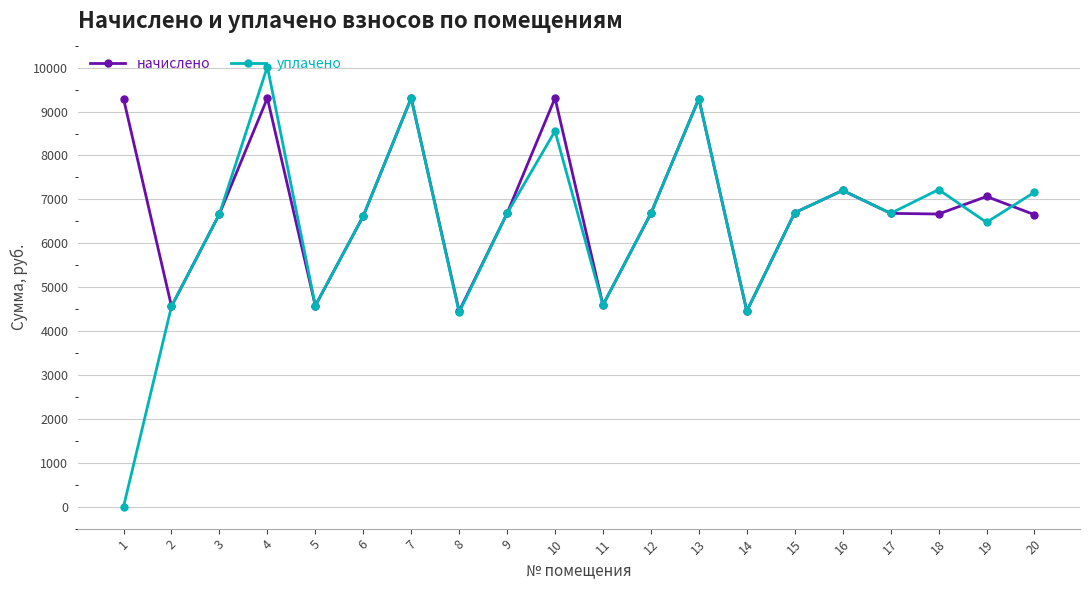

Which series has the largest range (max minus min)?

уплачено